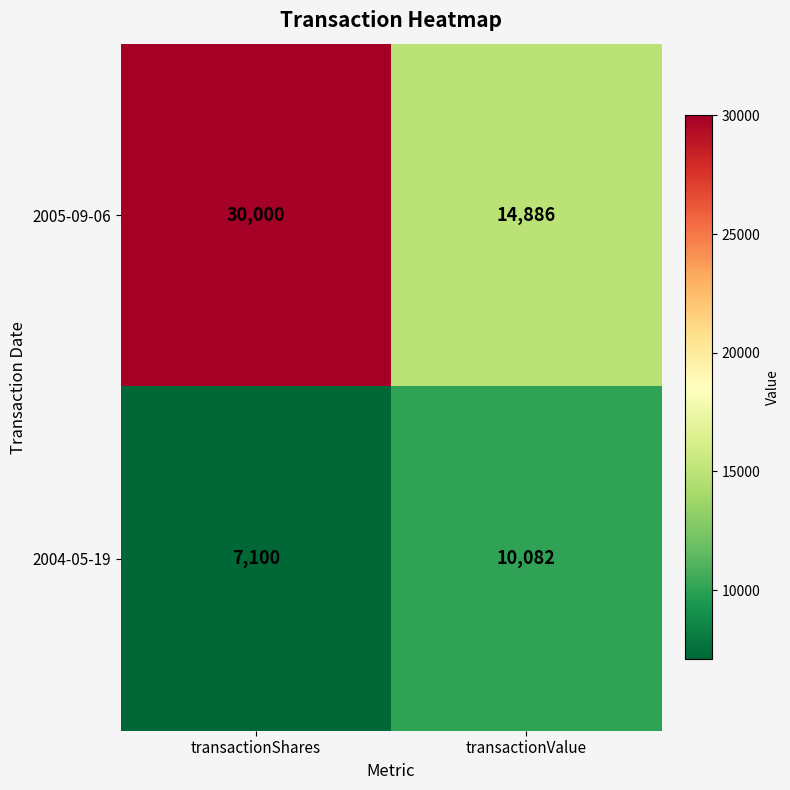

Which series has the largest range (max minus min)?

2005-09-06